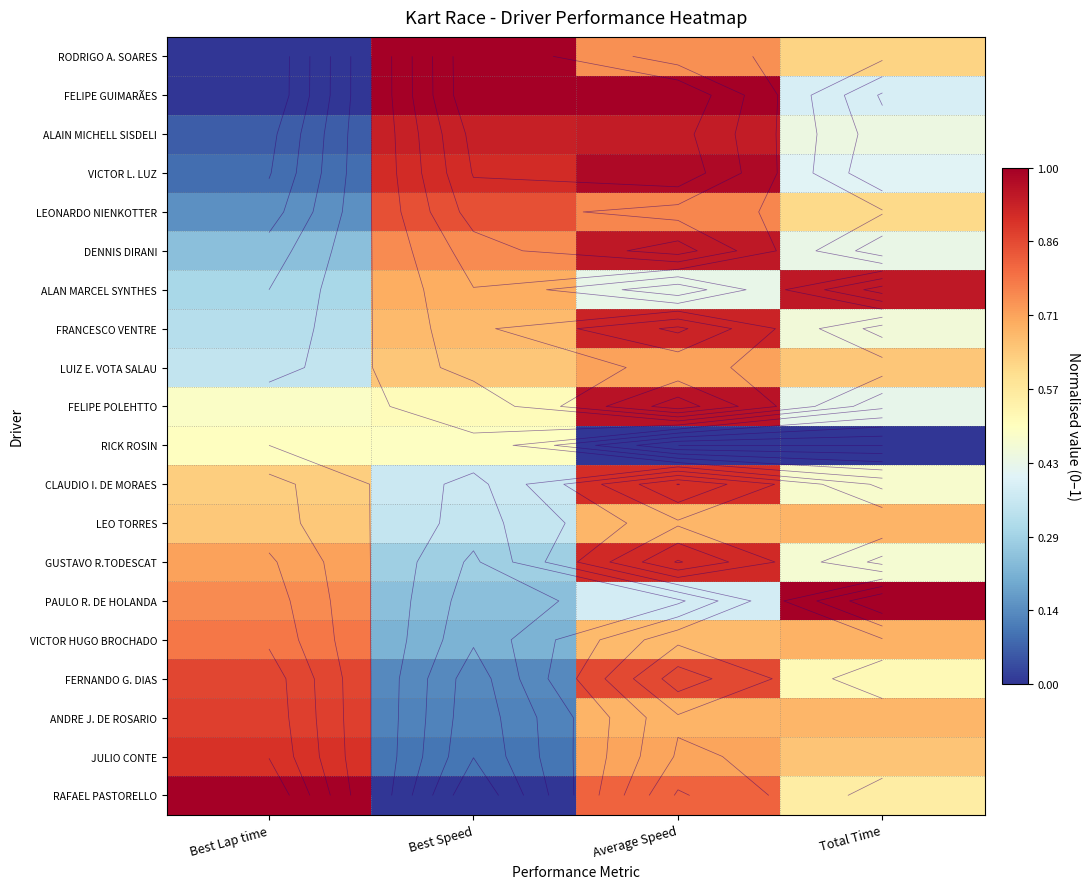

The FRANCESCO VENTRE series shows 0.1 at Best Lap time. True or false?

False